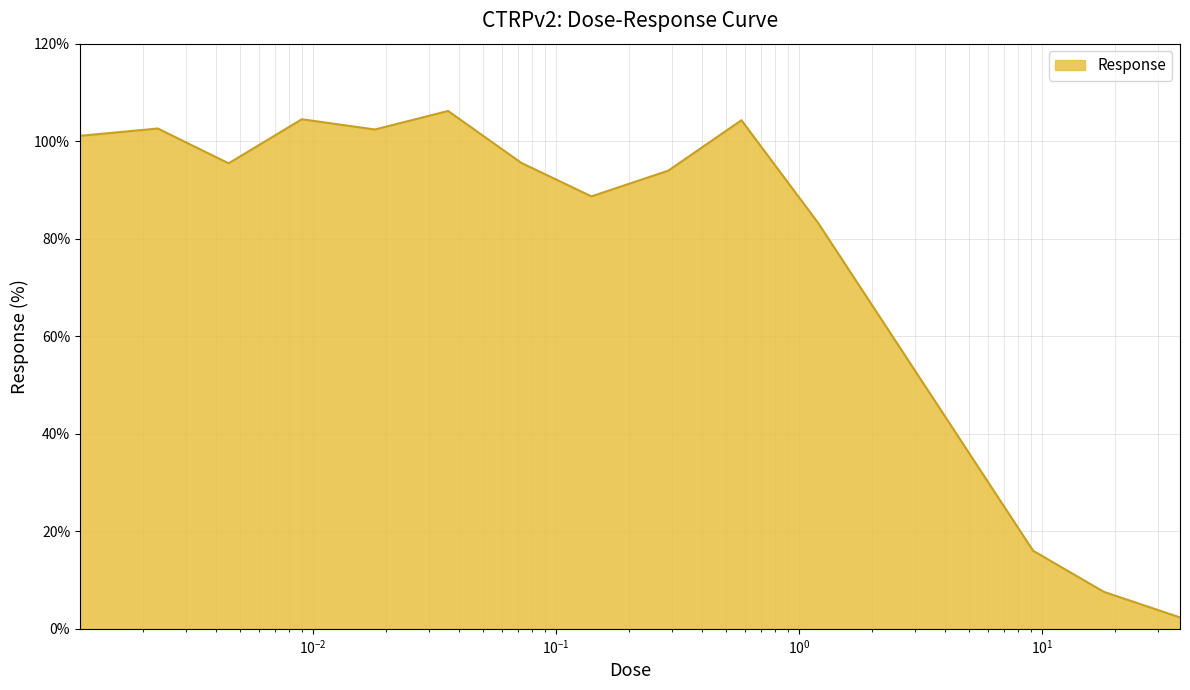

What is the difference between the maximum and minimum values?

103.9